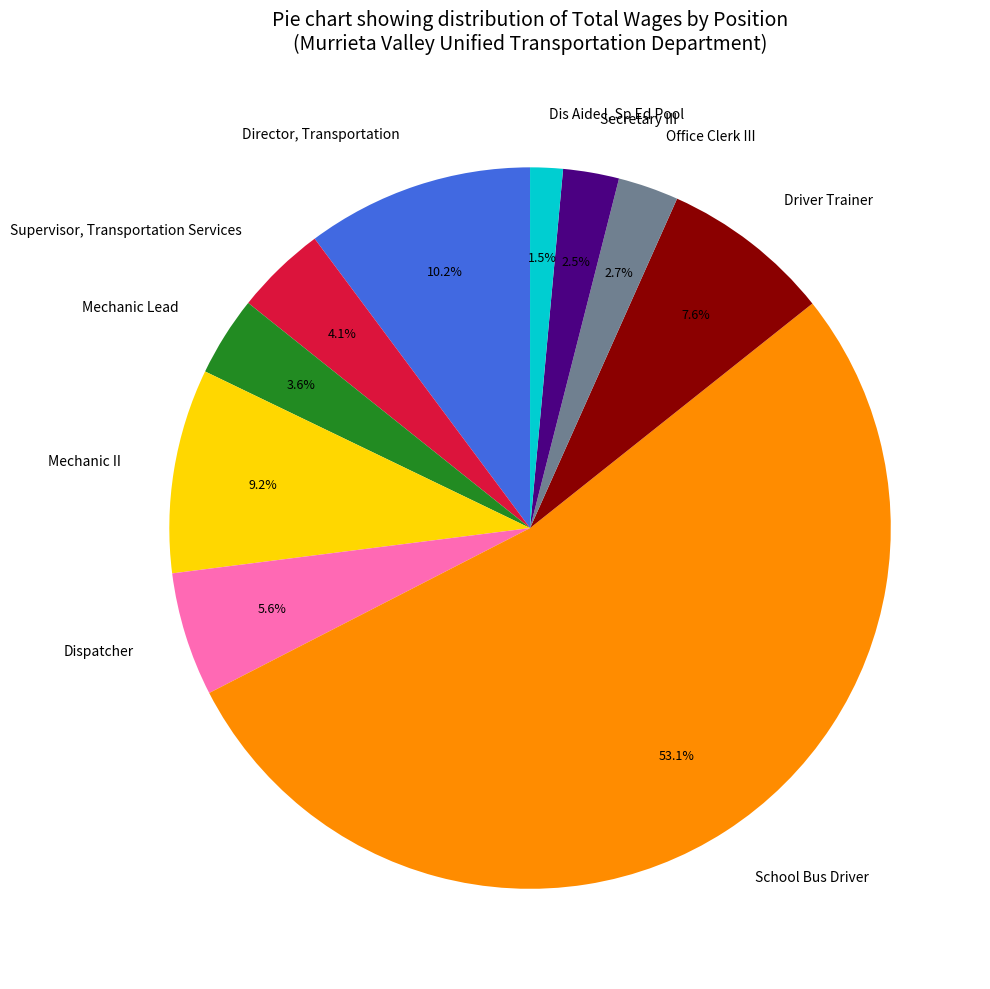

Rank the categories by value from lowest to highest.

Dis Aide I, Sp Ed Pool, Secretary III, Office Clerk III, Mechanic Lead, Supervisor, Transportation Services, Dispatcher, Driver Trainer, Mechanic II, Director, Transportation, School Bus Driver